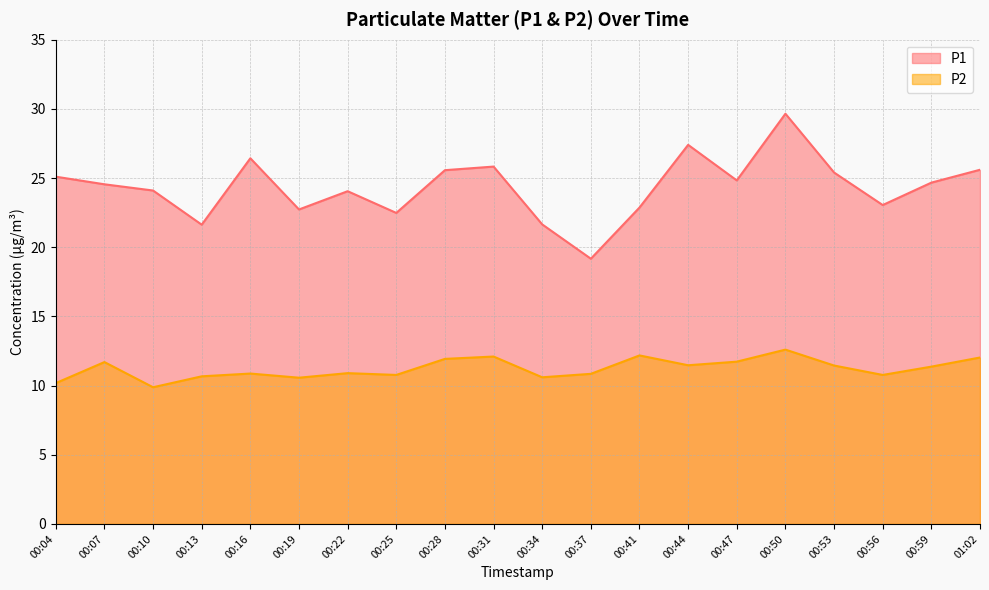

What are all the series names shown in the legend?

P1, P2